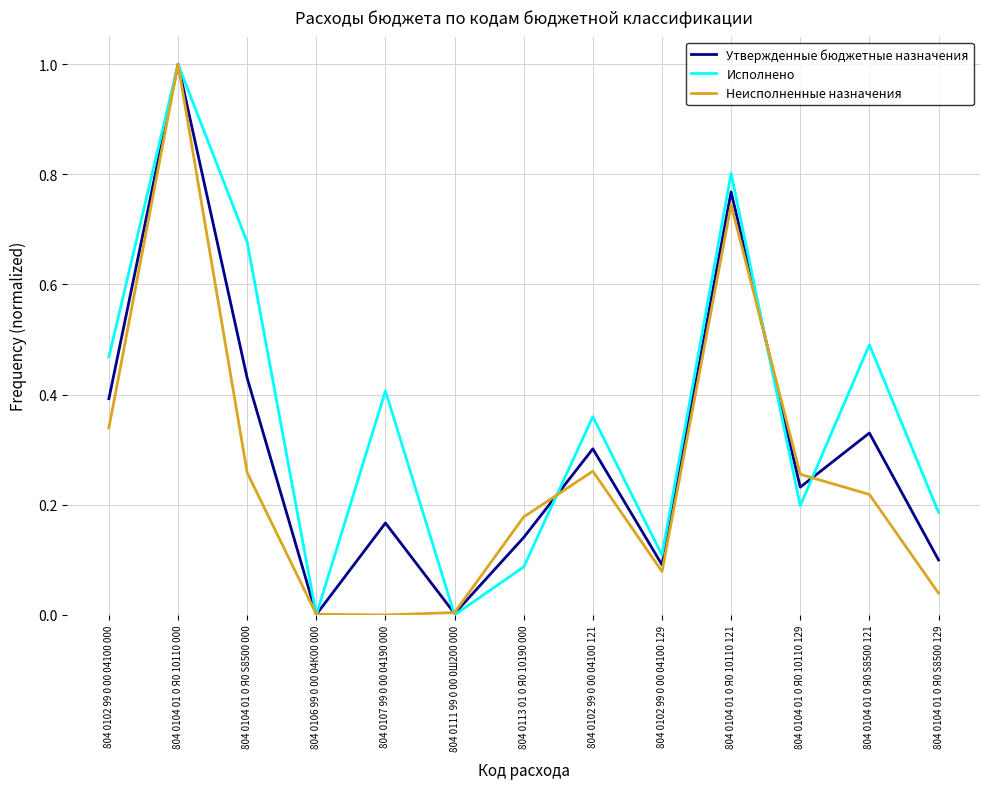

What is the greatest value displayed?

1.0